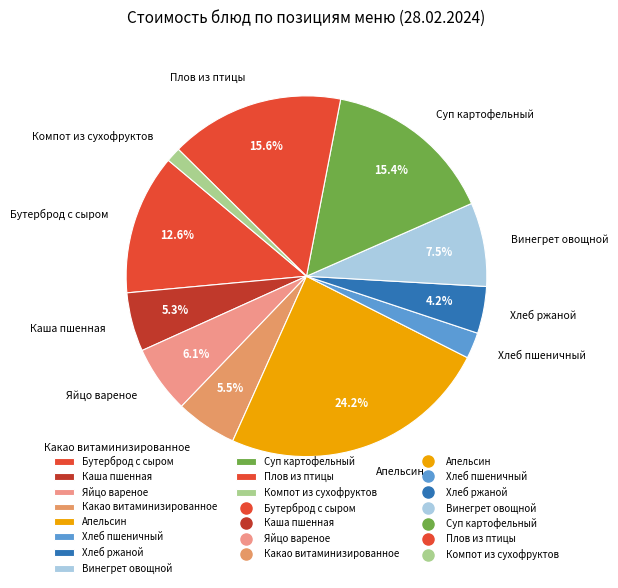

Count the number of slices in the pie.

11